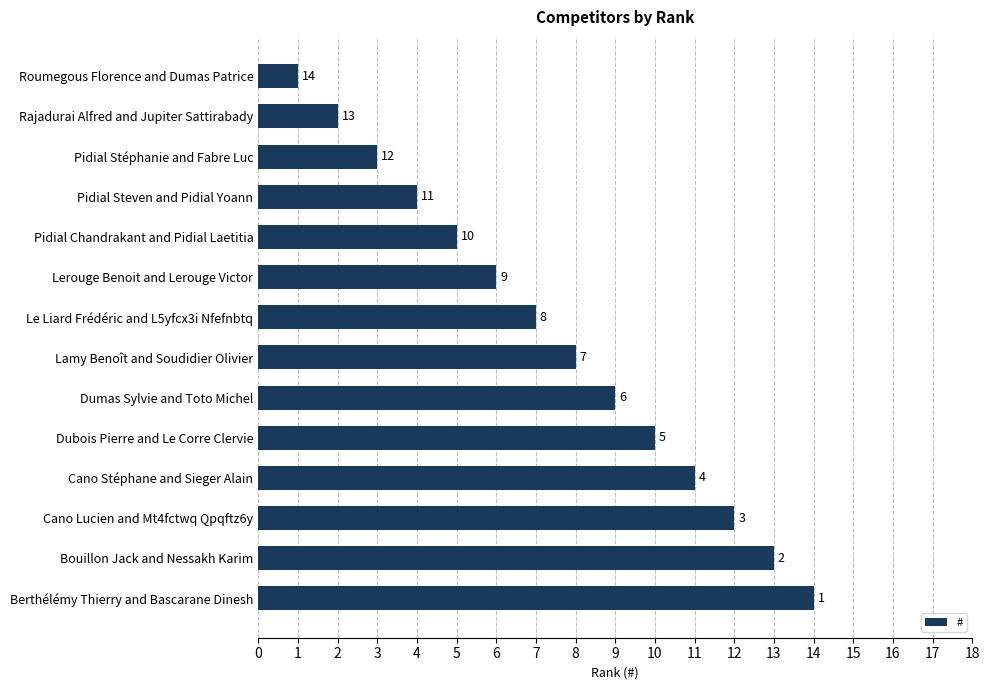

The chart shows a value of 8 at Lamy Benoît and Soudidier Olivier. True or false?

True